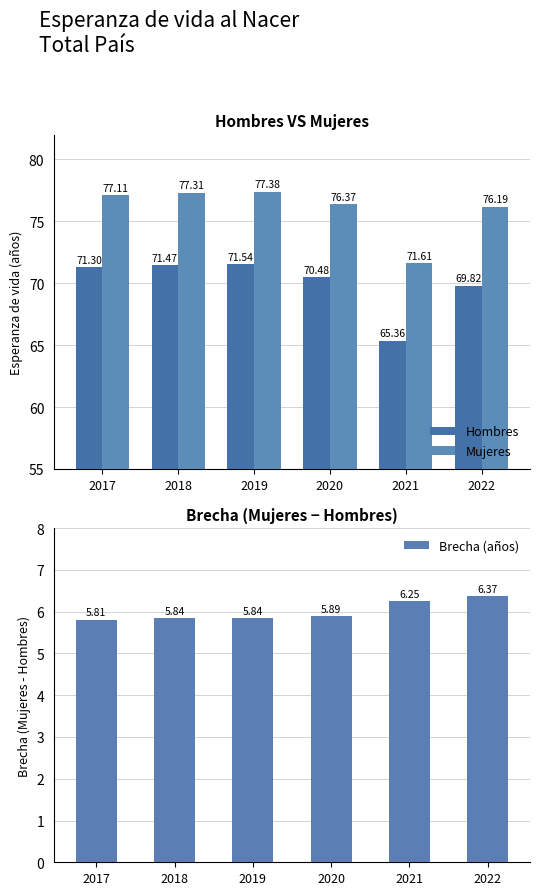

What is the difference between the maximum and minimum values in the Hombres series?

6.2